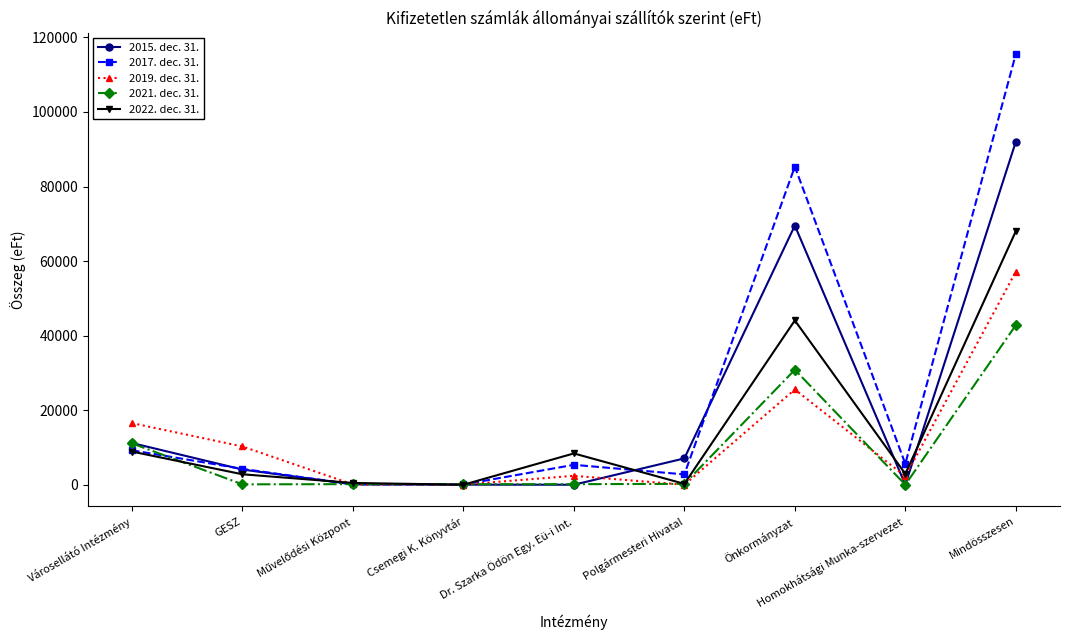

Which series has the largest range (max minus min)?

2017. dec. 31.